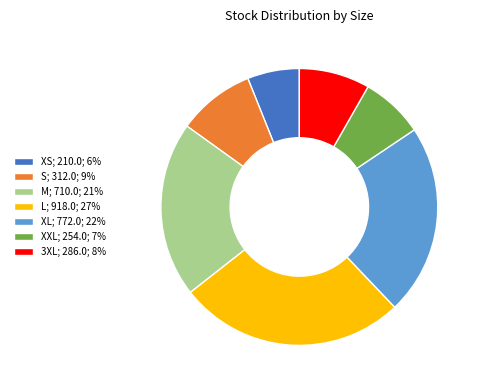

The 3XL slice represents 19% of the pie. True or false?

False